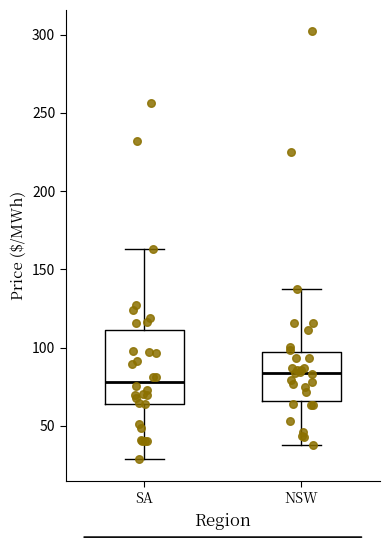

Where does the upper whisker of the box for NSW end on the y-axis? The values are not printed on the chart, so give them approximately, as read against the axis.

140